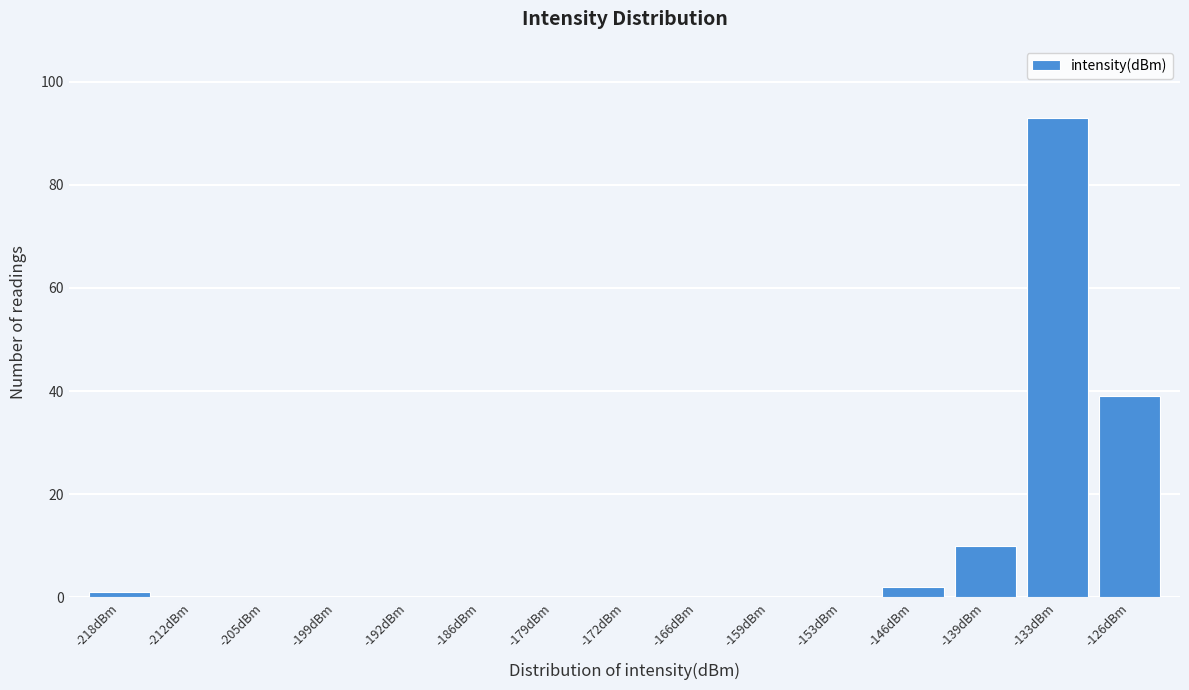

Reading left to right, extract all data points from this chart.

-218dBm=1	-212dBm=0	-205dBm=0	-199dBm=0	-192dBm=0	-186dBm=0	-179dBm=0	-172dBm=0	-166dBm=0	-159dBm=0	-153dBm=0	-146dBm=2	-139dBm=10	-133dBm=93	-126dBm=39